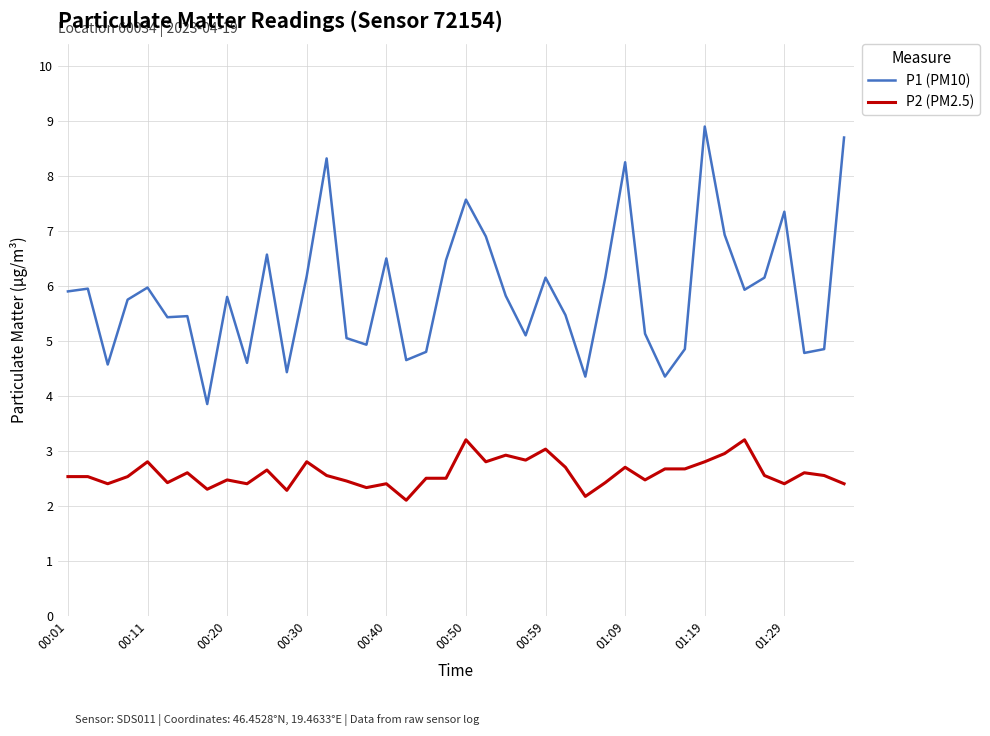

What is the lowest value of the P1 (PM10) series?

3.9